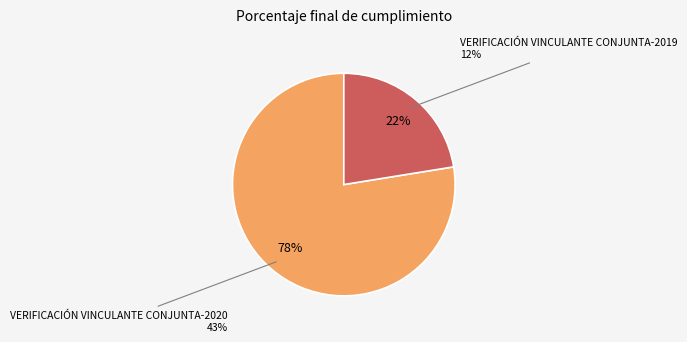

What percentage do VERIFICACIÓN VINCULANTE CONJUNTA-2019 and VERIFICACIÓN VINCULANTE CONJUNTA-2020 together represent?

100.0%